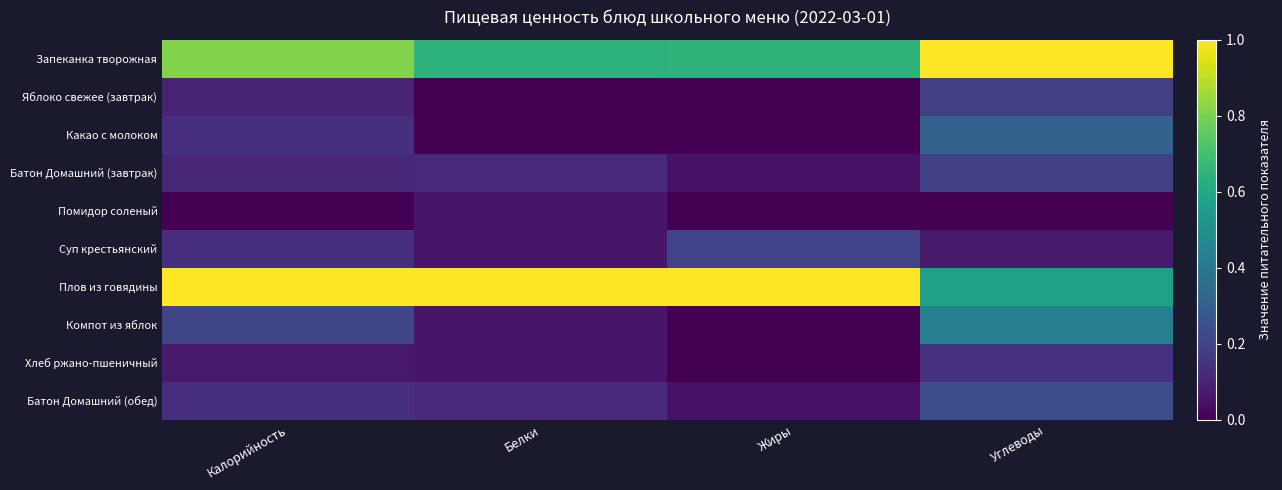

Rank the series at Углеводы from lowest to highest value.

Помидор соленый, Суп крестьянский, Хлеб ржано-пшеничный, Яблоко свежее (завтрак), Батон Домашний (завтрак), Батон Домашний (обед), Какао с молоком, Компот из яблок, Плов из говядины, Запеканка творожная